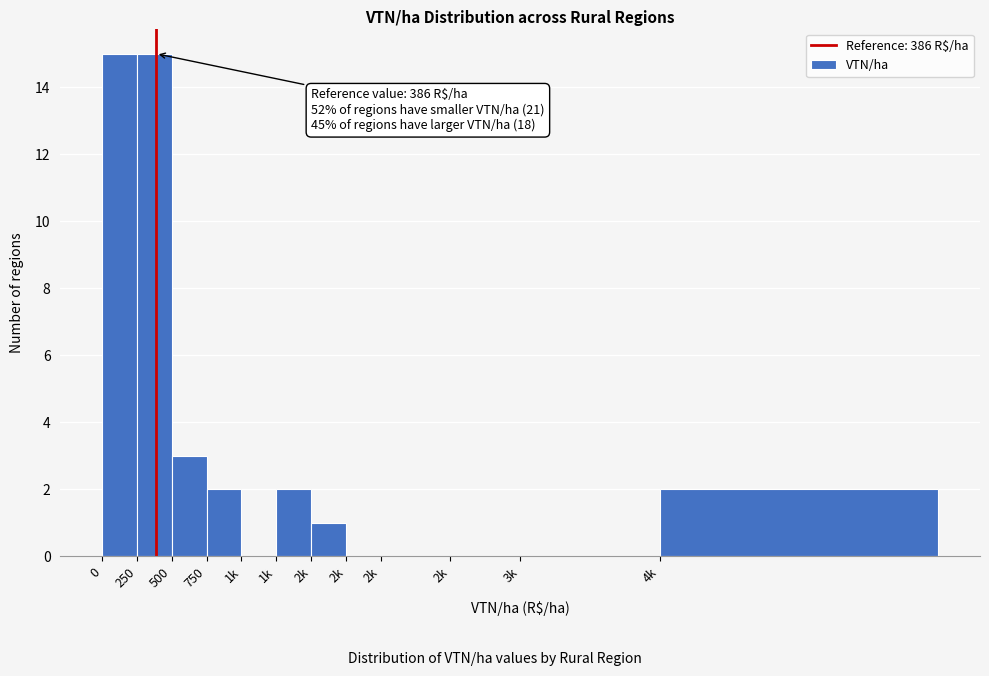

How many categories are shown in the chart?

12